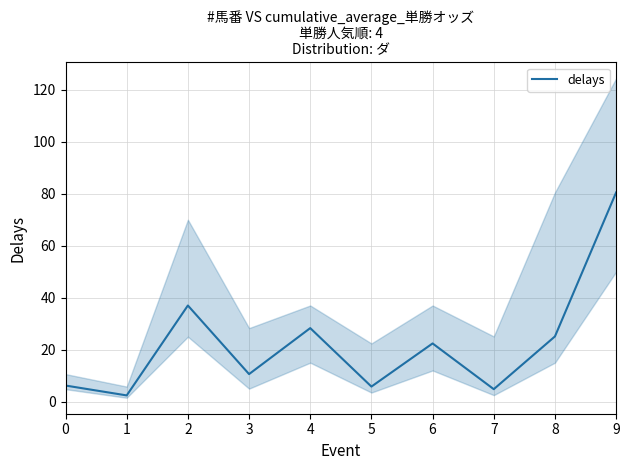

What is the sum of all values?

223.1